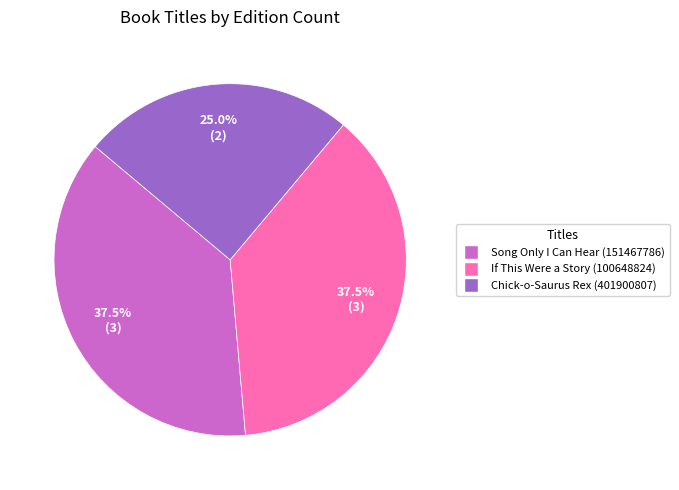

To the nearest percent, what is the average slice percentage?

33%